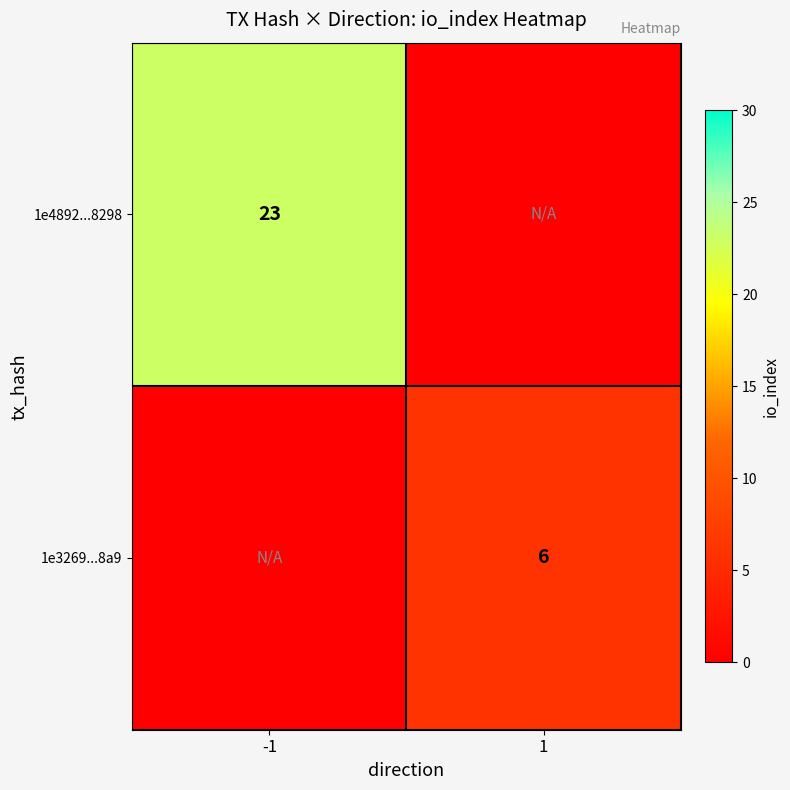

The value of 1e4892...8298 at -1 is 13. True or false?

False